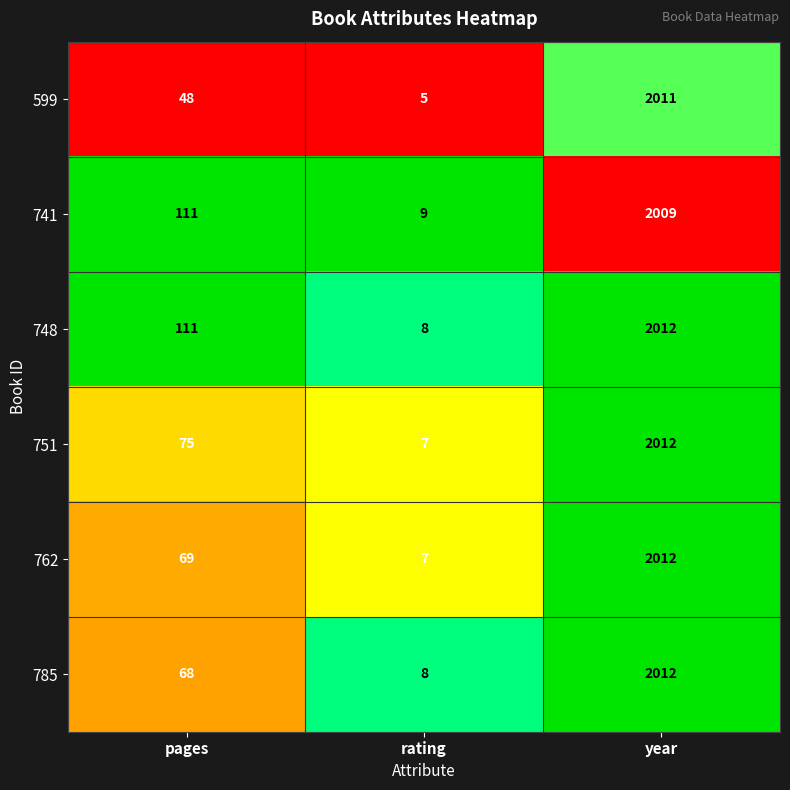

Which series has the largest total across all categories?

748